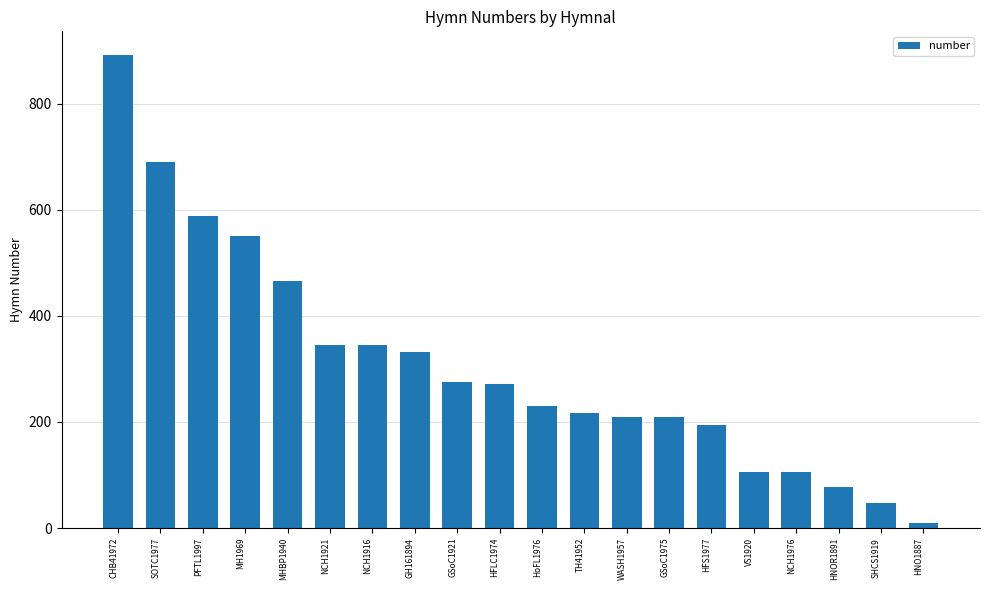

The value at PFTL1997 is 384. True or false?

False